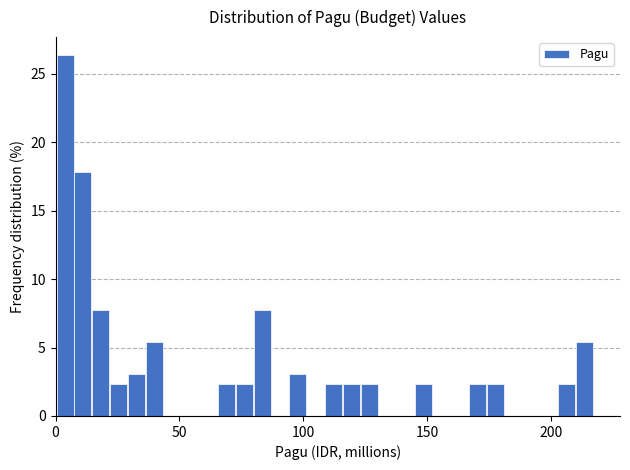

Around what value on the x-axis is the tallest bar? Give the approximate position of its centre, as read against the axis.

5